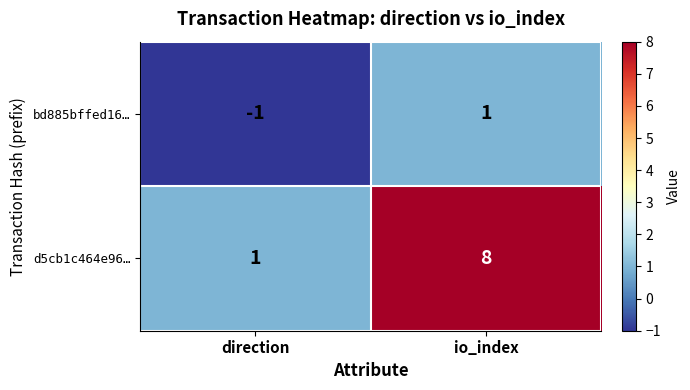

List the series in order of their peak value, highest first.

d5cb1c464e96…, bd885bffed16…